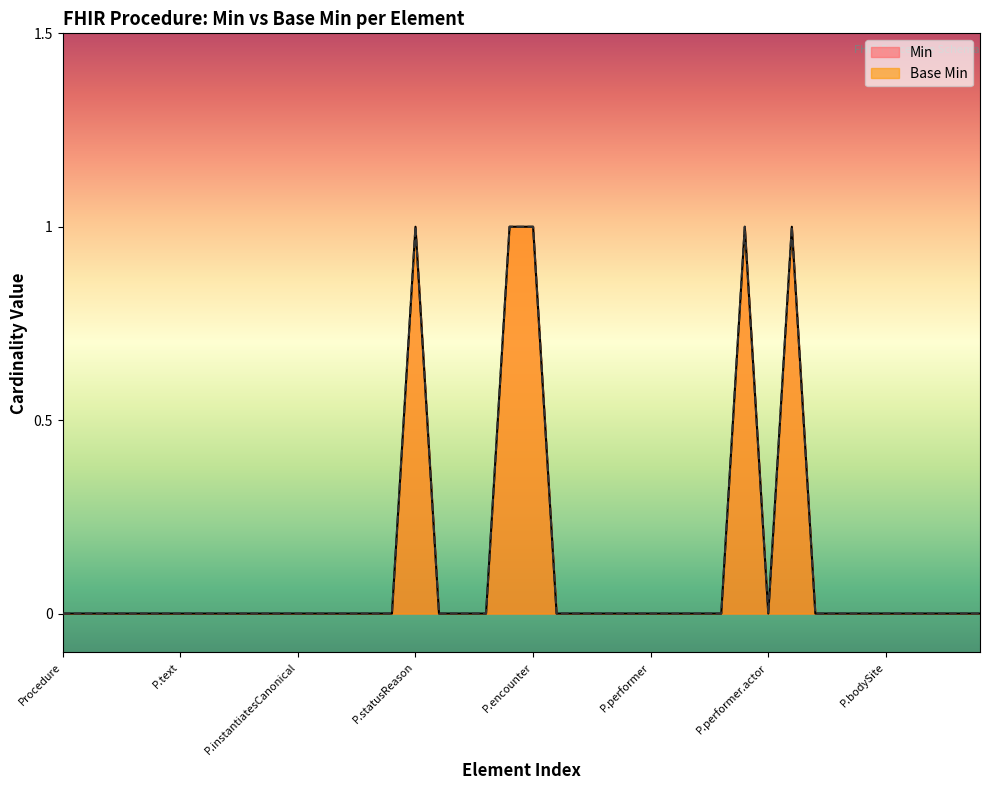

How many values in Base Min are above zero?

5